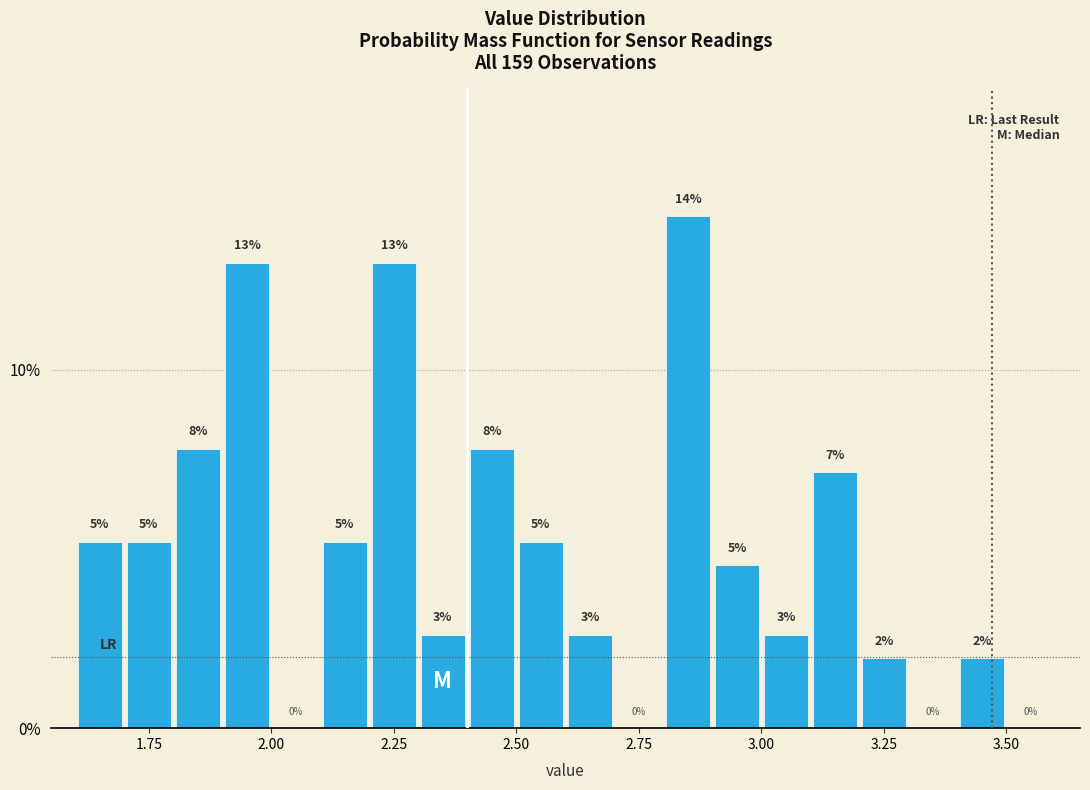

Around what value on the x-axis is the tallest bar? Give the approximate position of its centre, as read against the axis.

2.85